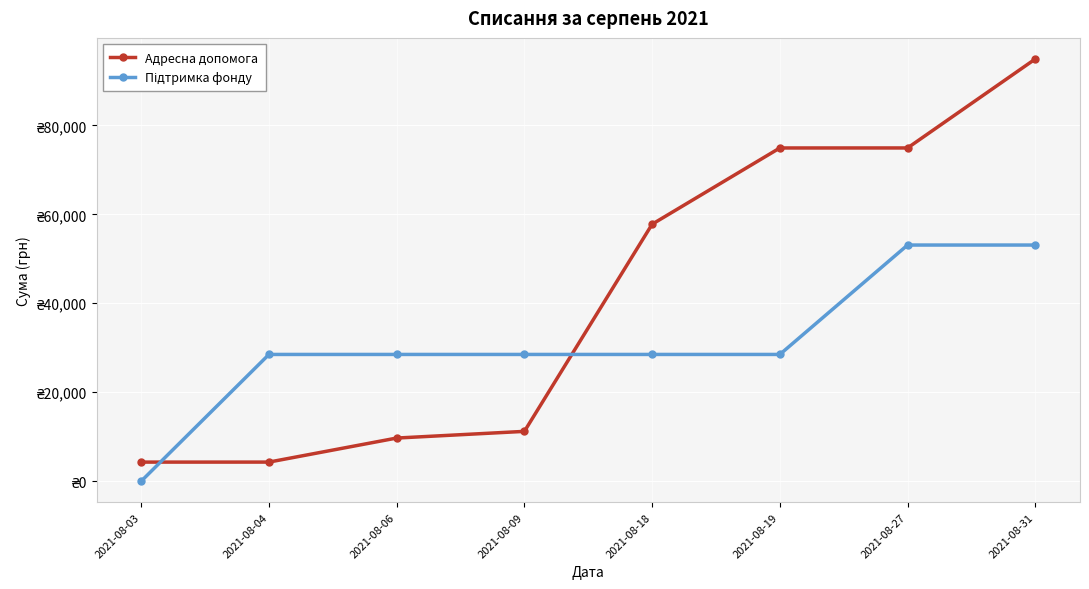

True or false: Підтримка фонду has more than 0 interior local peaks.

False